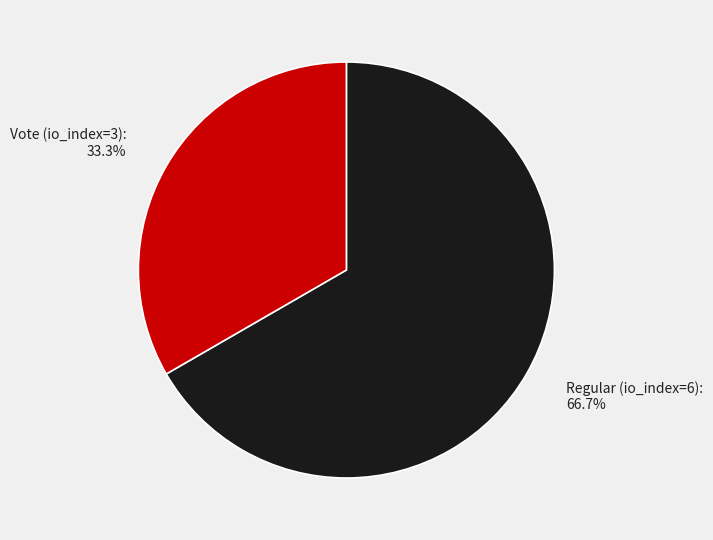

Which slice is the largest?

Regular (io_index=6)